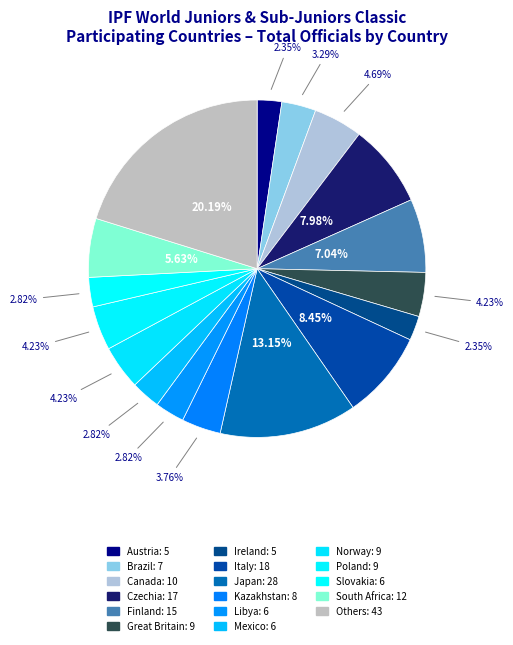

How many slices are in this pie chart?

17